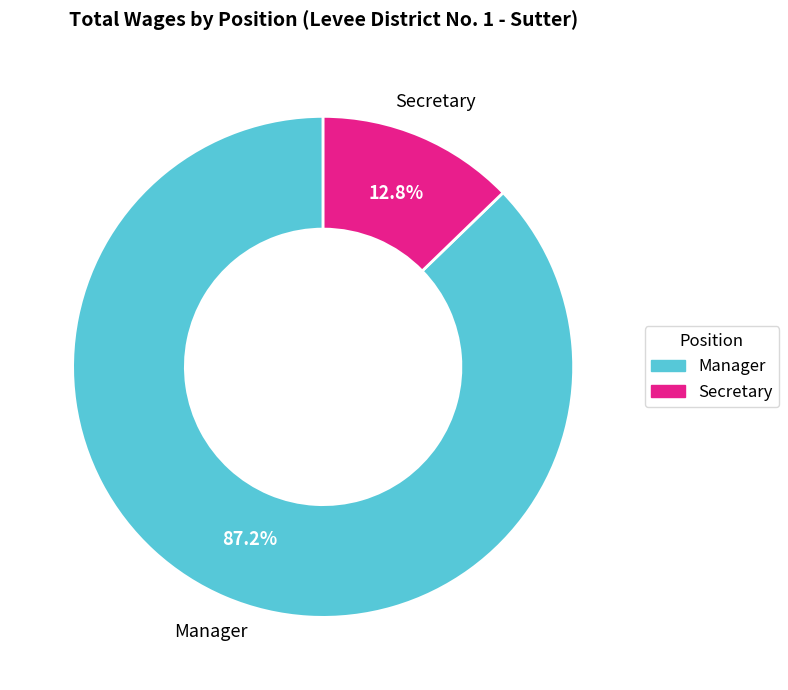

How many segments does this pie chart have?

2